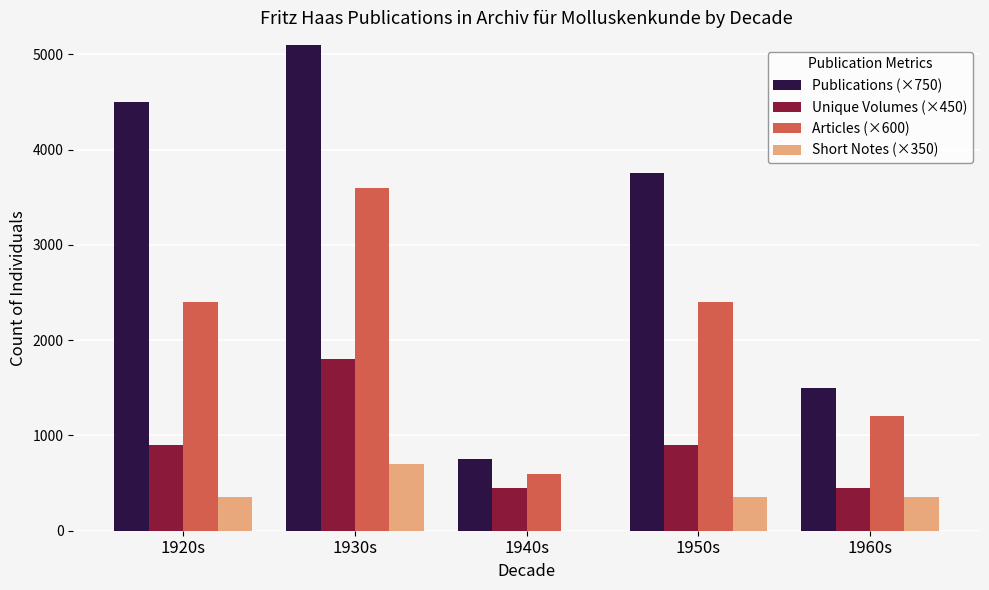

What is the total value across all series at 1950s?

7400